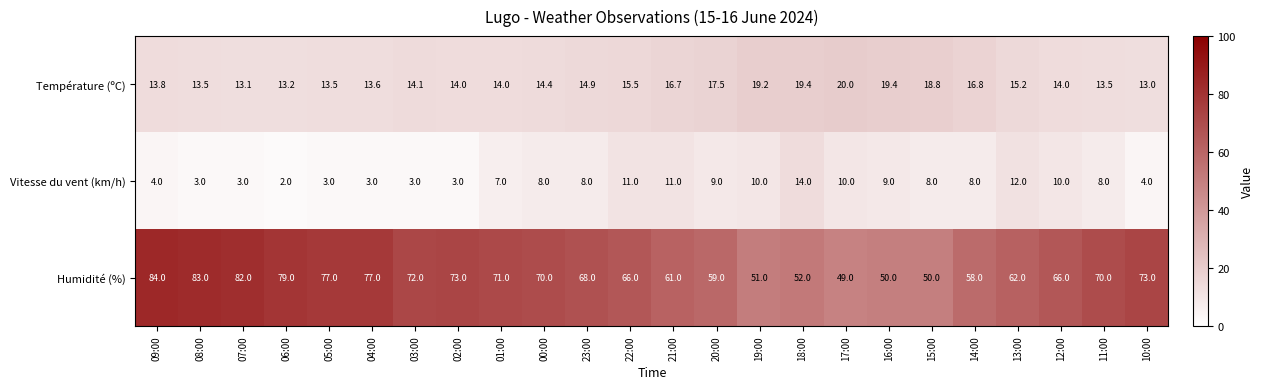

What is the sum of the Vitesse du vent (km/h) values at 19:00 and 06:00?

12.0